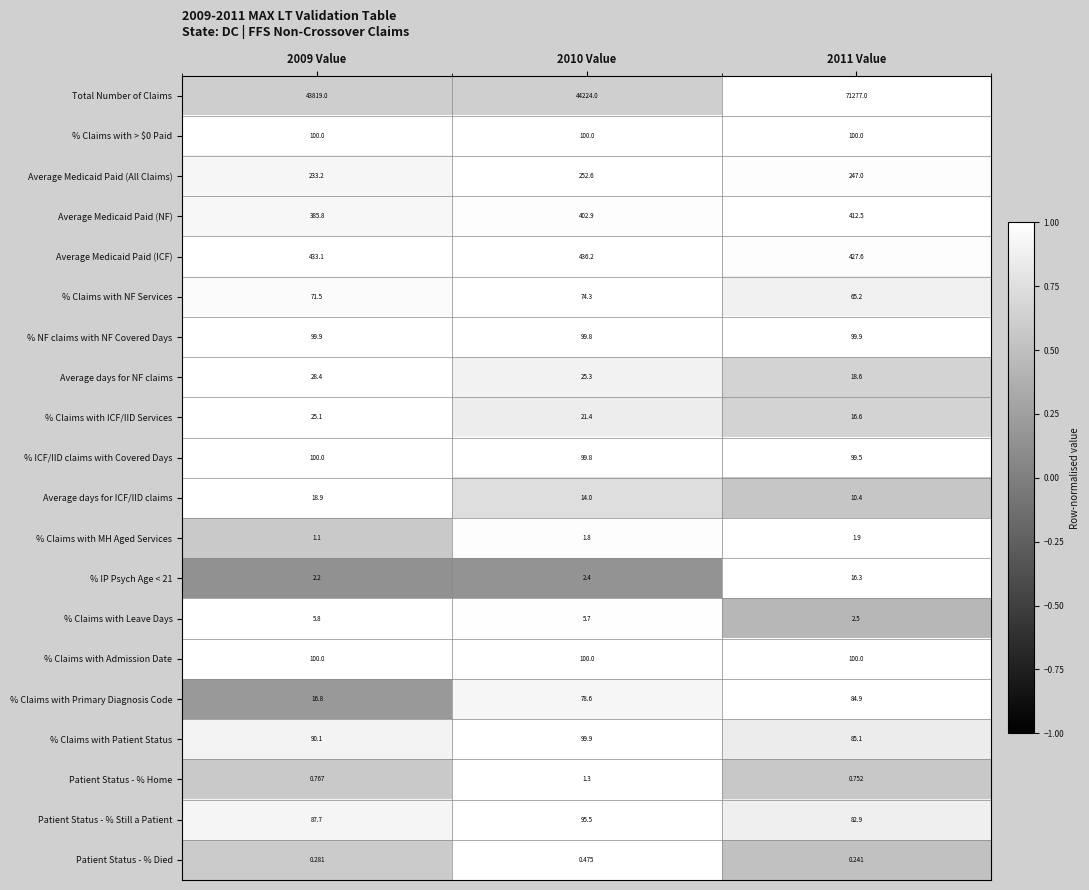

At which category is the sum across all series the highest?

2011 Value